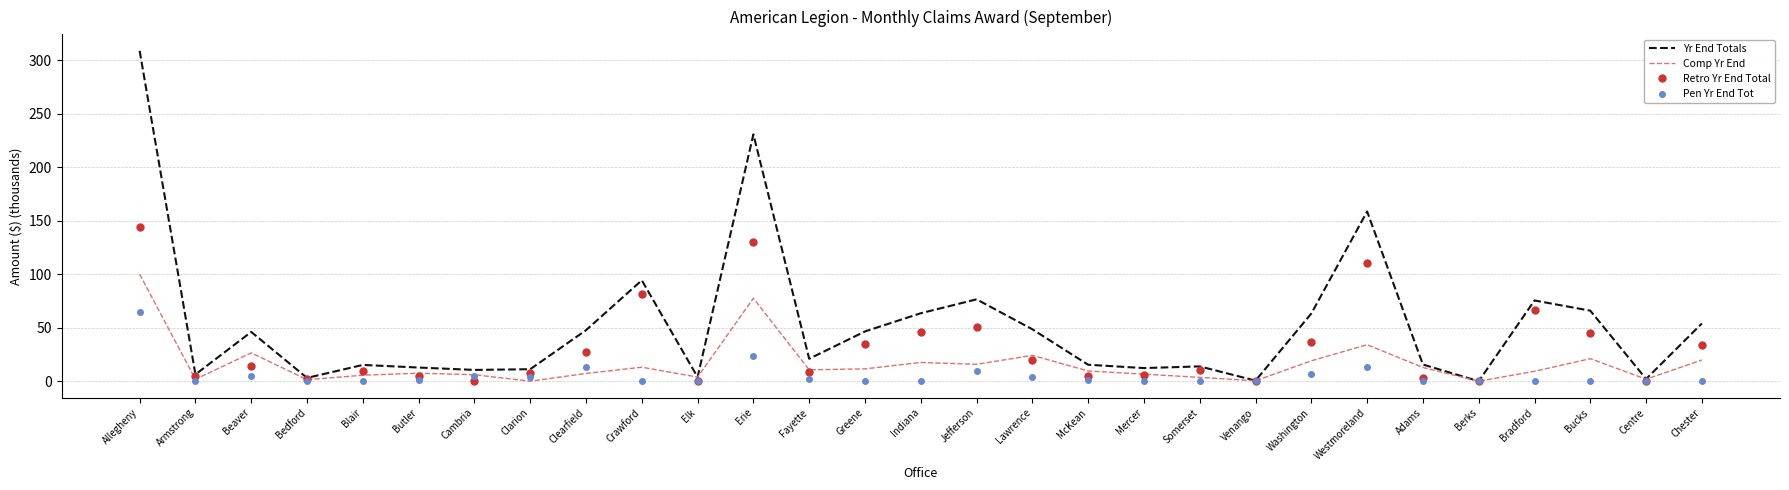

Which series has the largest range (max minus min)?

Yr End Totals